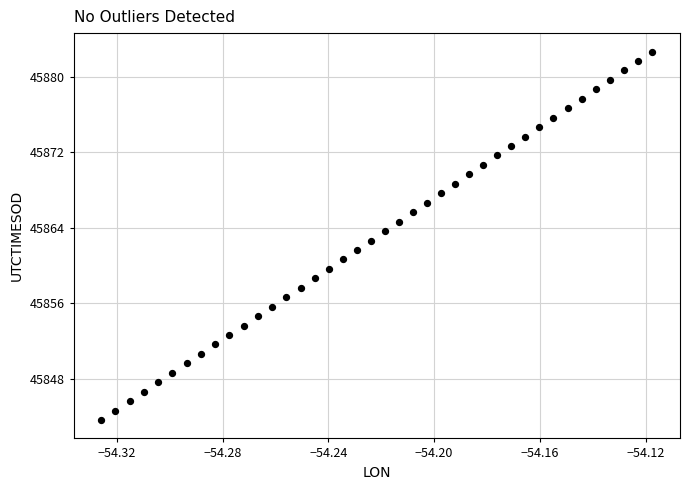

Count the number of points in this scatter plot.

40